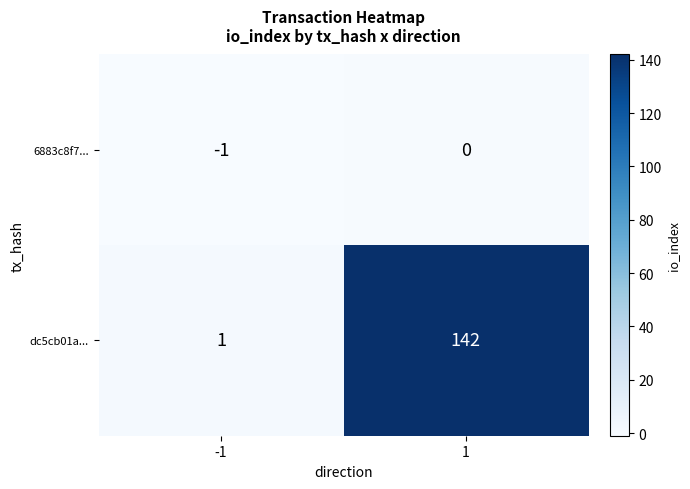

How many data points does each series have?

2